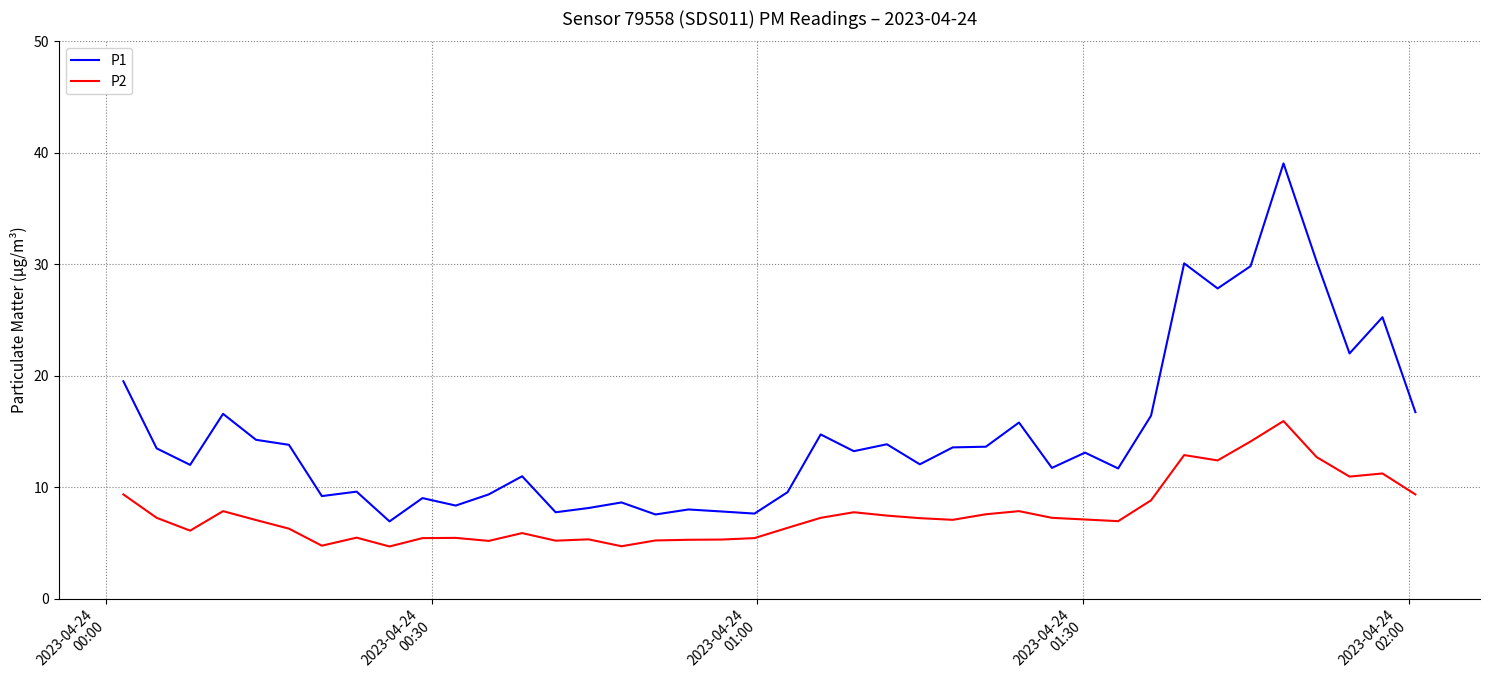

Rank the series by their average value, from highest to lowest.

P1, P2